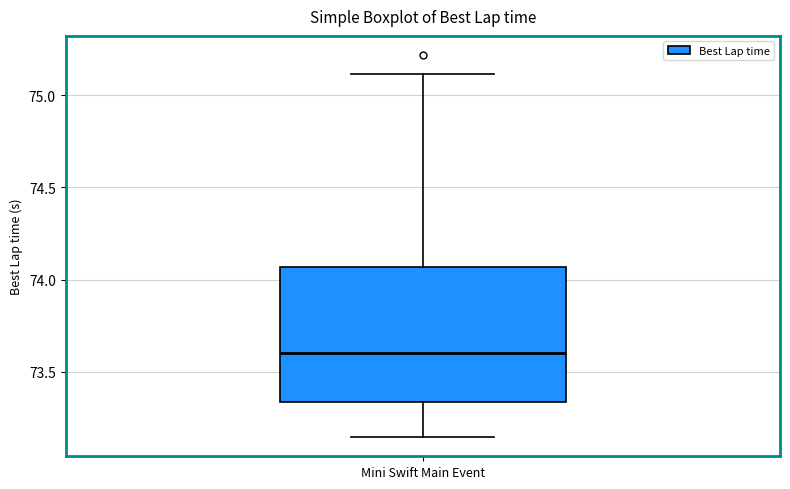

Where does the median line of the box for Mini Swift Main Event sit on the y-axis? The values are not printed on the chart, so give them approximately, as read against the axis.

73.60